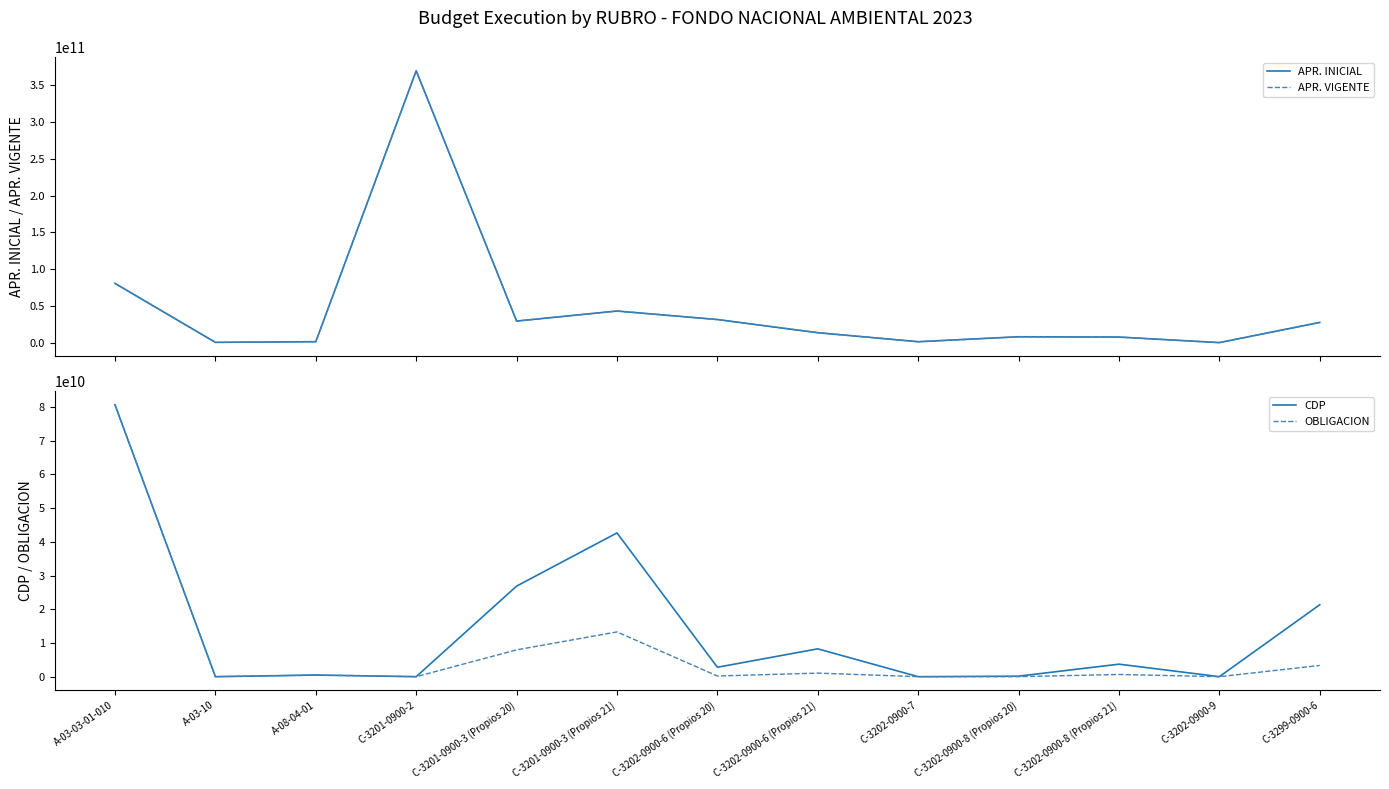

What is the difference between the second highest and minimum values in the APR. VIGENTE series?

80469565000.0